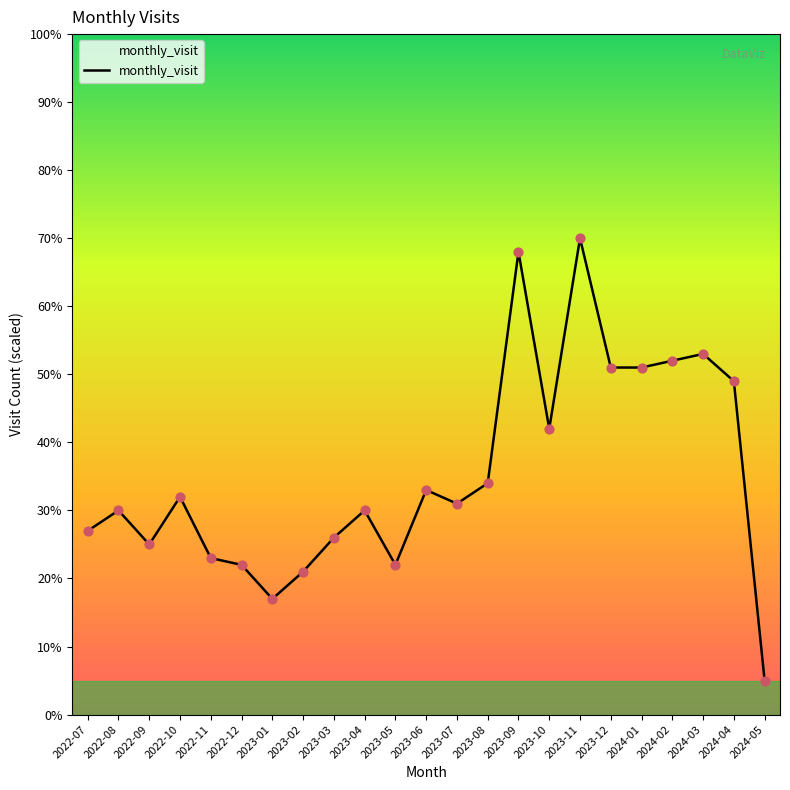

Between 2023-09 and 2022-12, which is larger?

2023-09